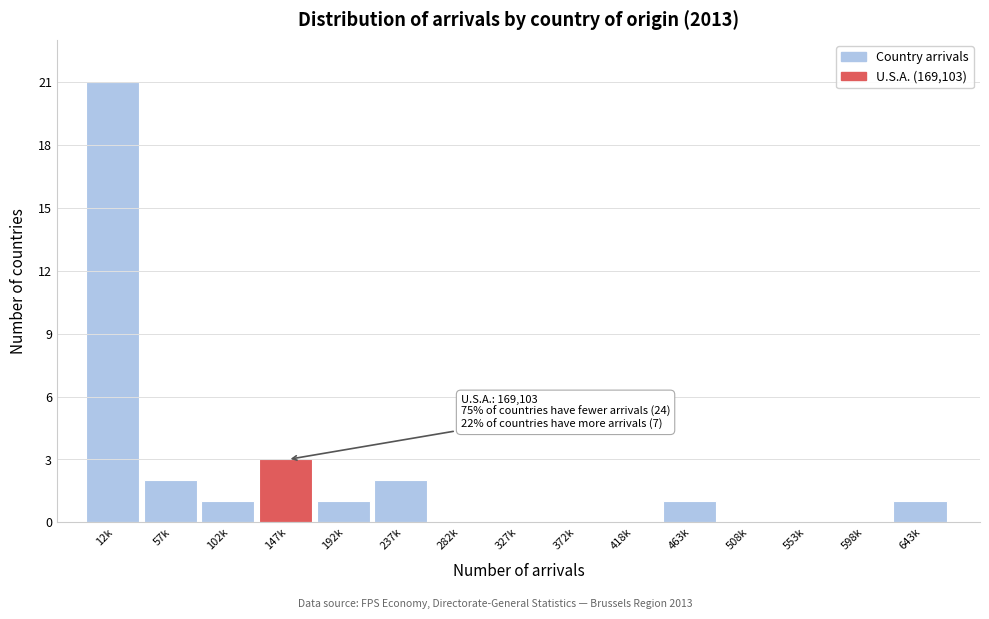

Reading right to left, transcribe all the data shown in this chart.

643k=1	598k=0	553k=0	508k=0	463k=1	418k=0	372k=0	327k=0	282k=0	237k=2	192k=1	147k=3	102k=1	57k=2	12k=21